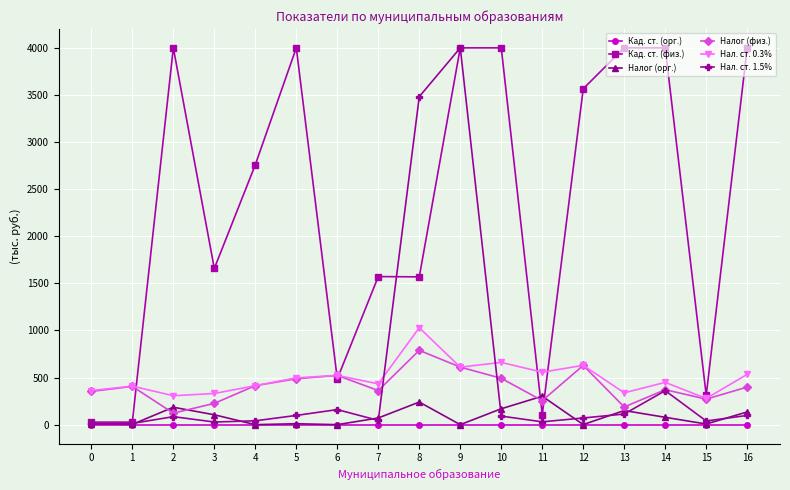

Does the chart display data point markers on the line(s)?

Yes